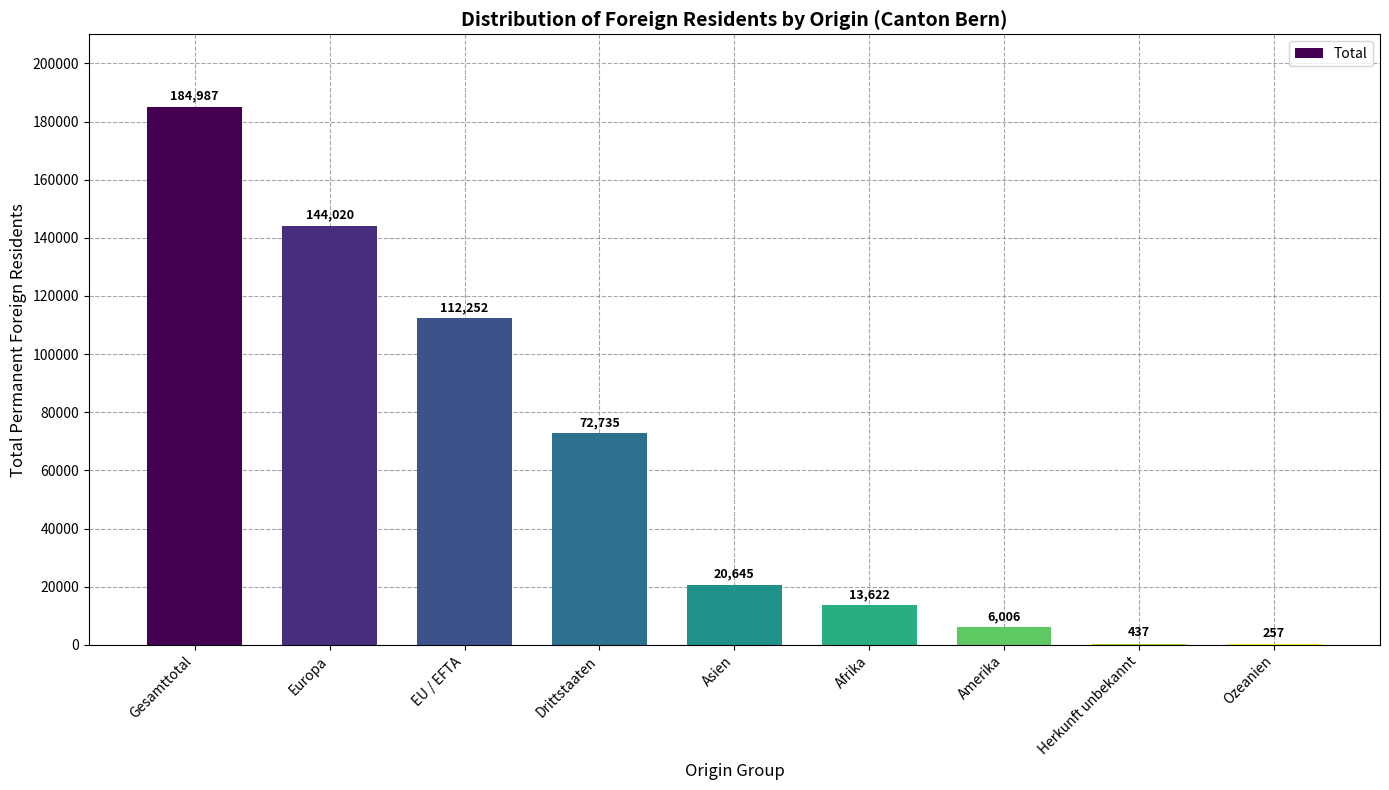

Reading left to right, transcribe all the data shown in this chart.

Gesamttotal=184987	Europa=144020	EU / EFTA=112252	Drittstaaten=72735	Asien=20645	Afrika=13622	Amerika=6006	Herkunft unbekannt=437	Ozeanien=257